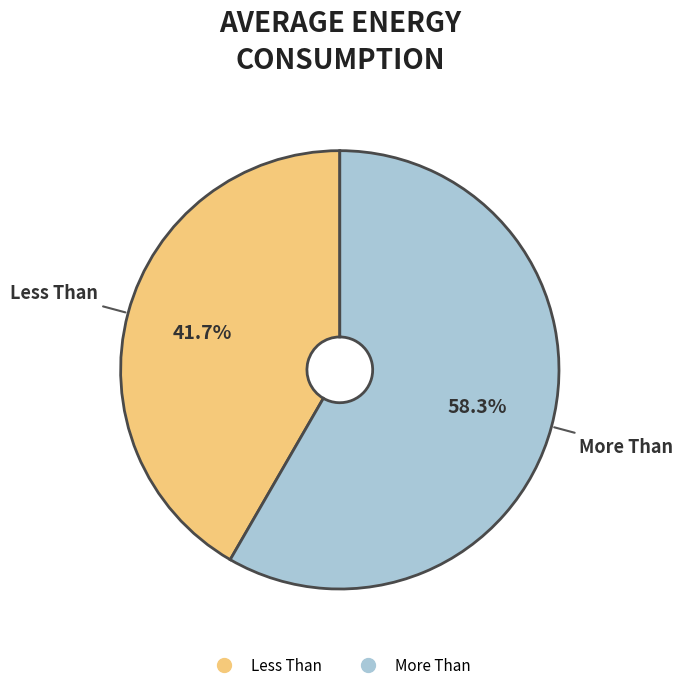

Which category has the smallest portion of the pie?

Less Than